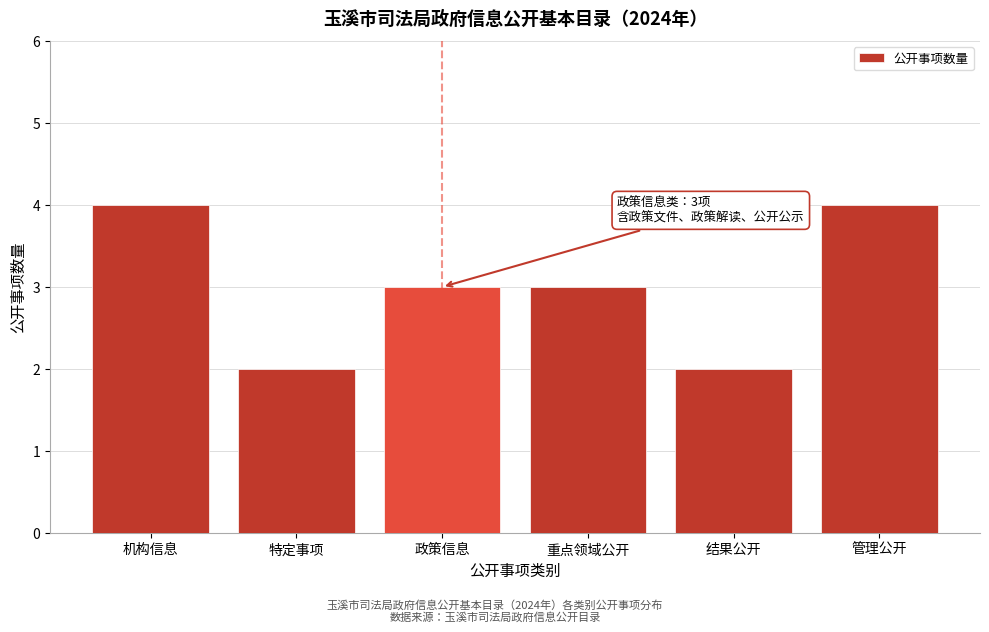

Reading left to right, what are all the values shown in this chart?

4	2	3	3	2	4